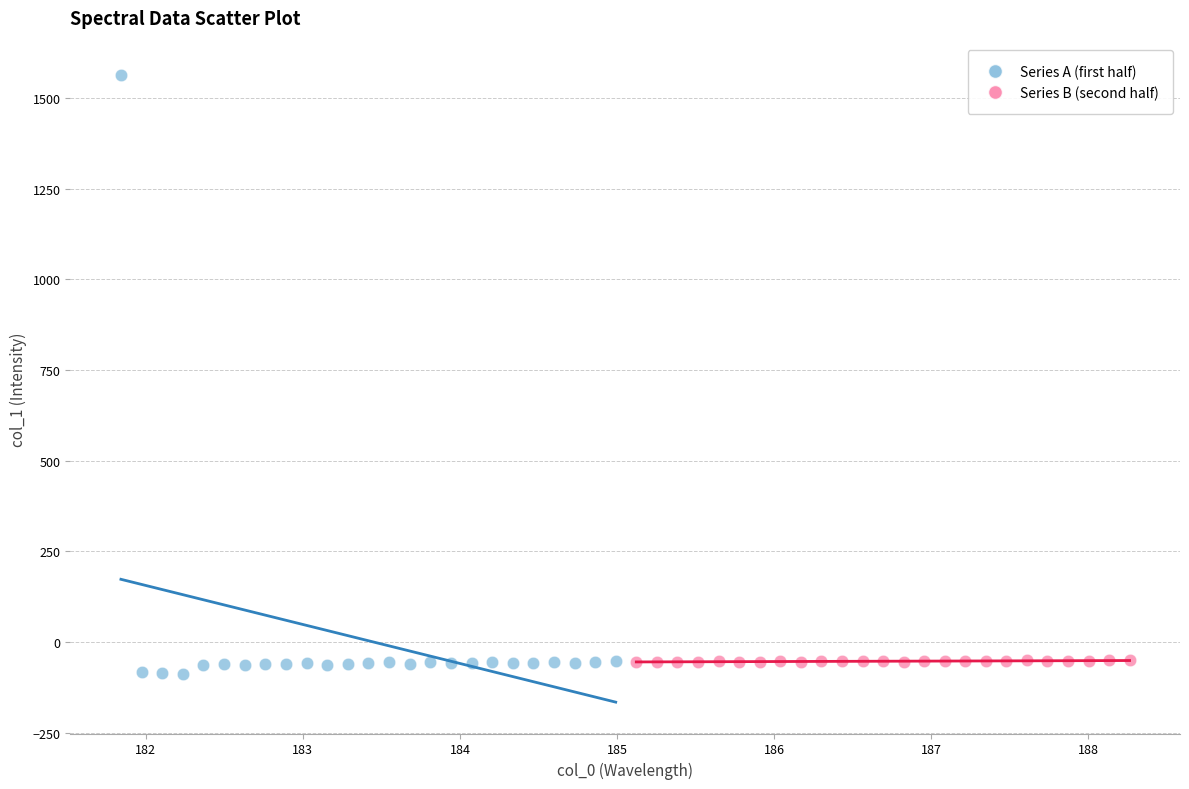

What are all the series names shown in the legend?

Series A (first half), Series B (second half)